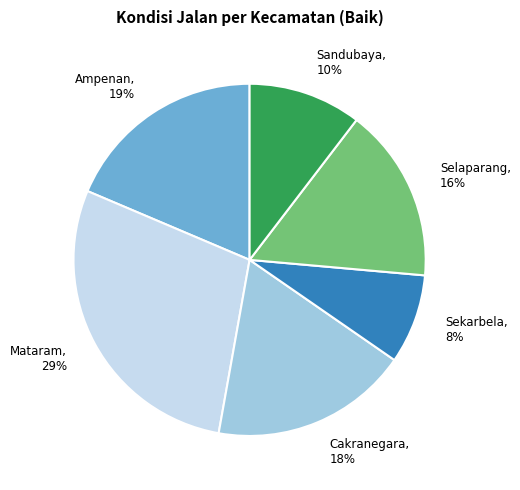

To the nearest percent, what is the combined percentage of Mataram and Selaparang?

45%